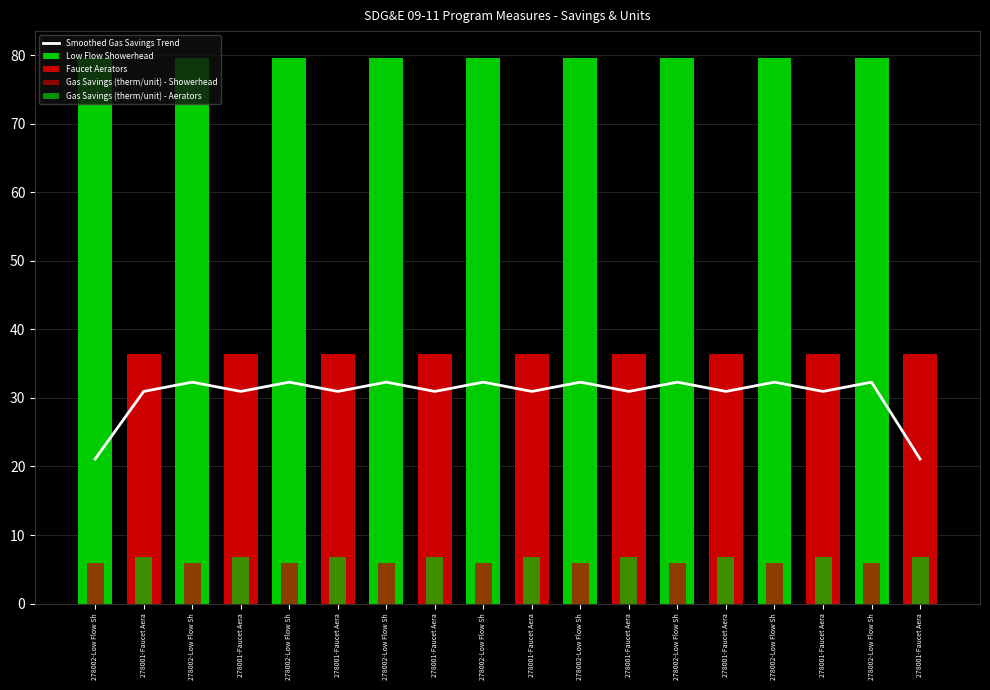

Where does the data first go above 30?

278001-Faucet Aera